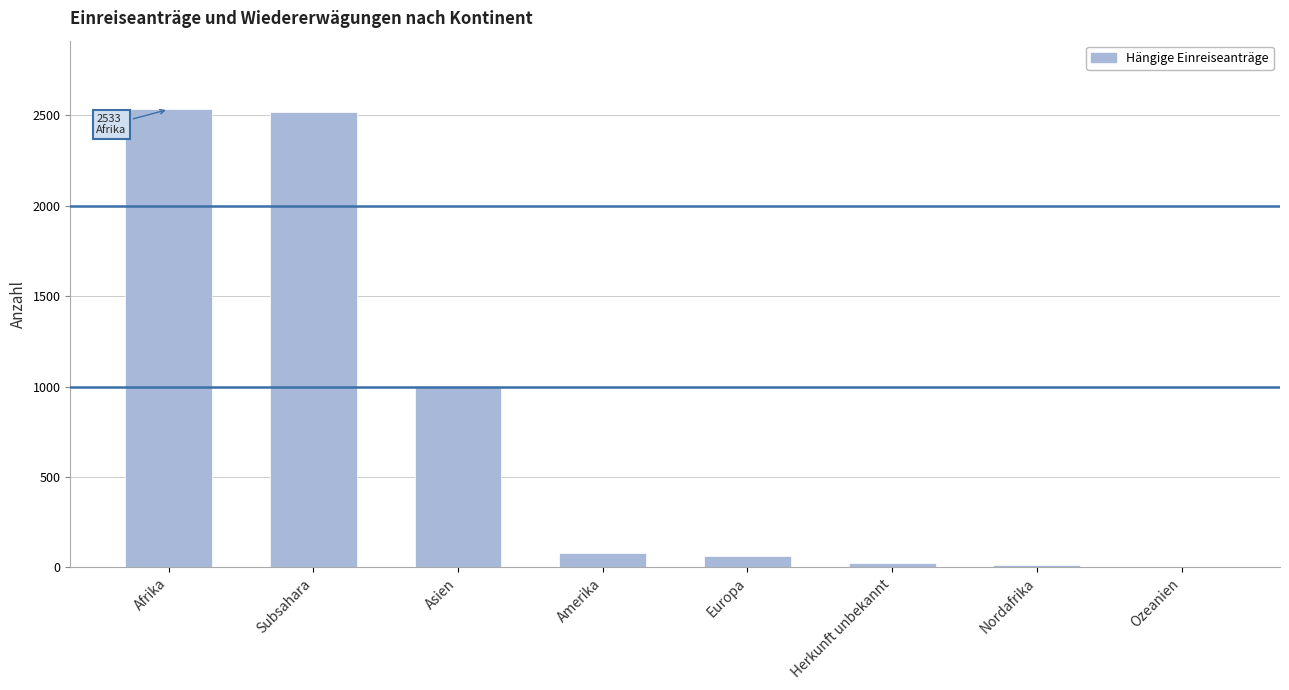

What is the sum of all values?

6237